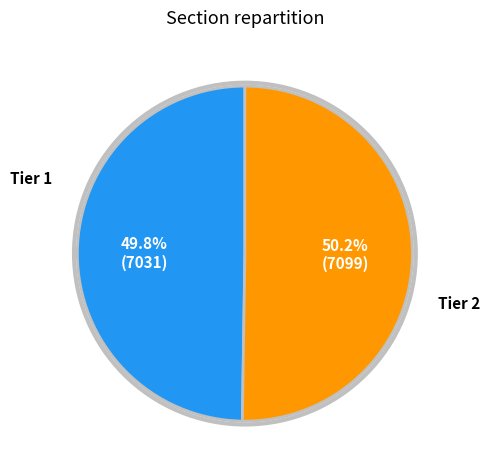

Combined, what portion of the pie is Tier 2 and Tier 1?

100.0%